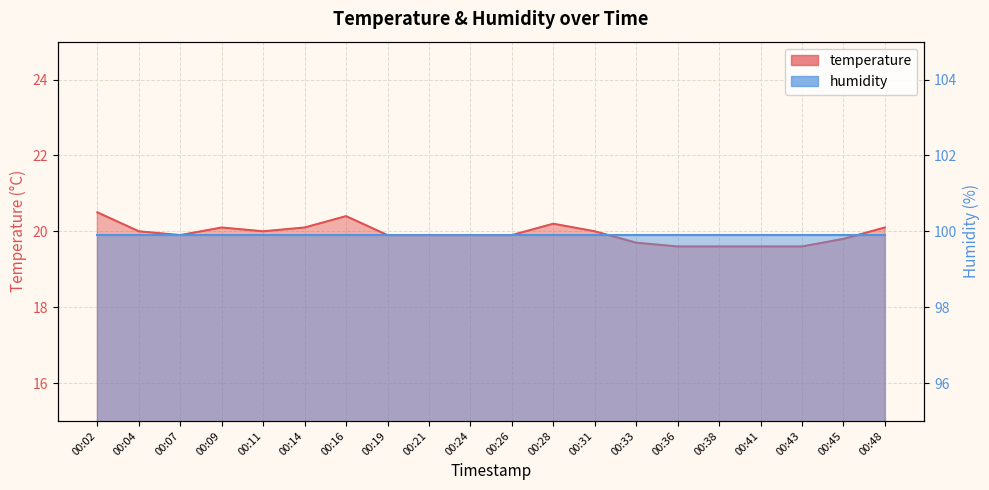

What is the difference between the values at 00:04 and 00:14?

0.1